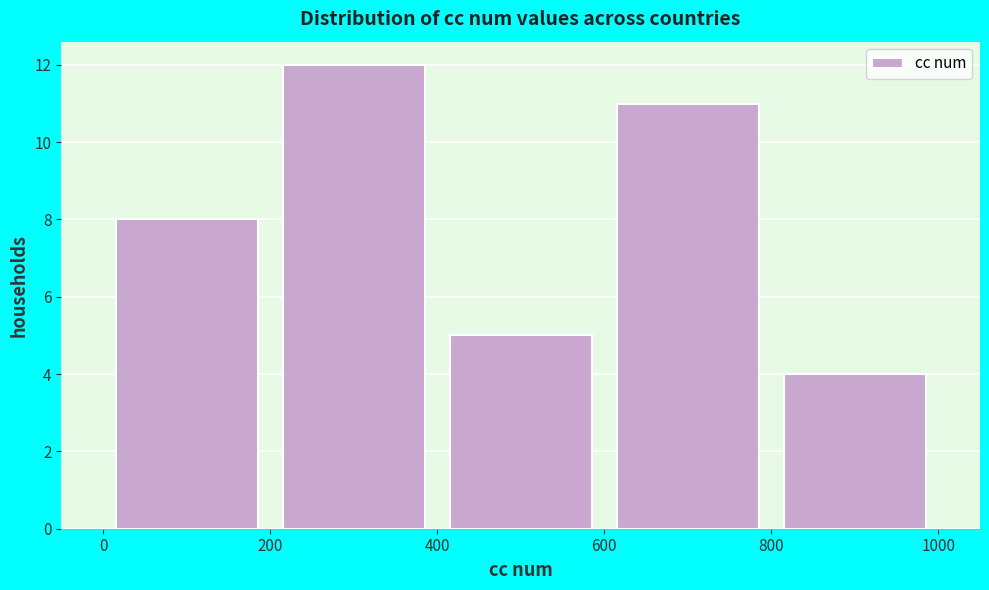

How tall is the bar that spans 400 to 600 on the x-axis? The values are not printed on the chart, so give them approximately, as read against the axis.

5